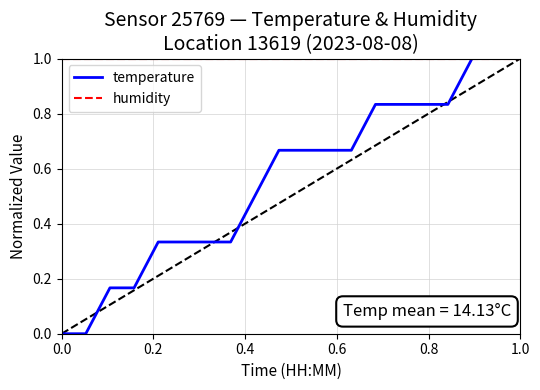

Which series has the widest spread of values?

temperature